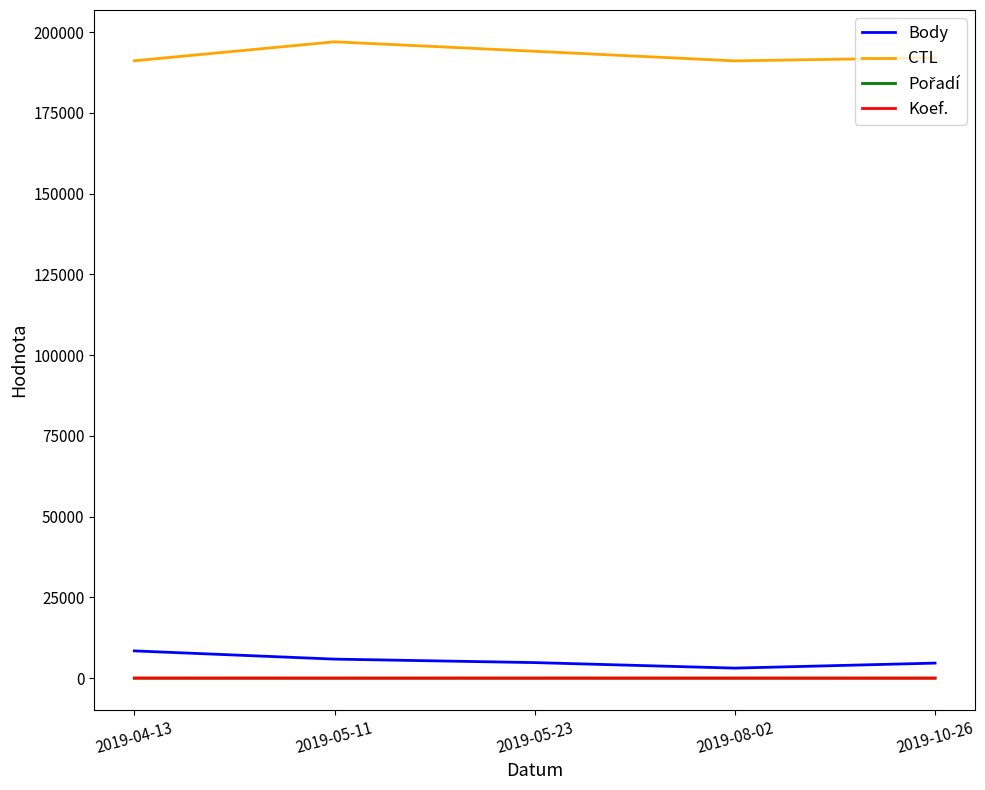

What is the maximum value for Body?

8437